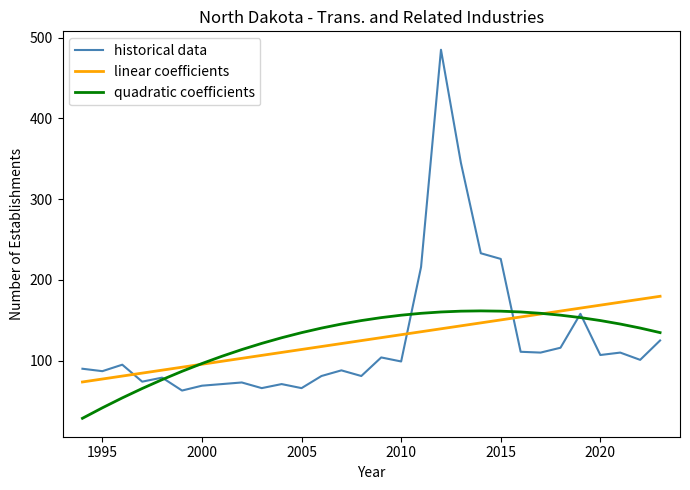

Which series has the widest spread of values?

historical data